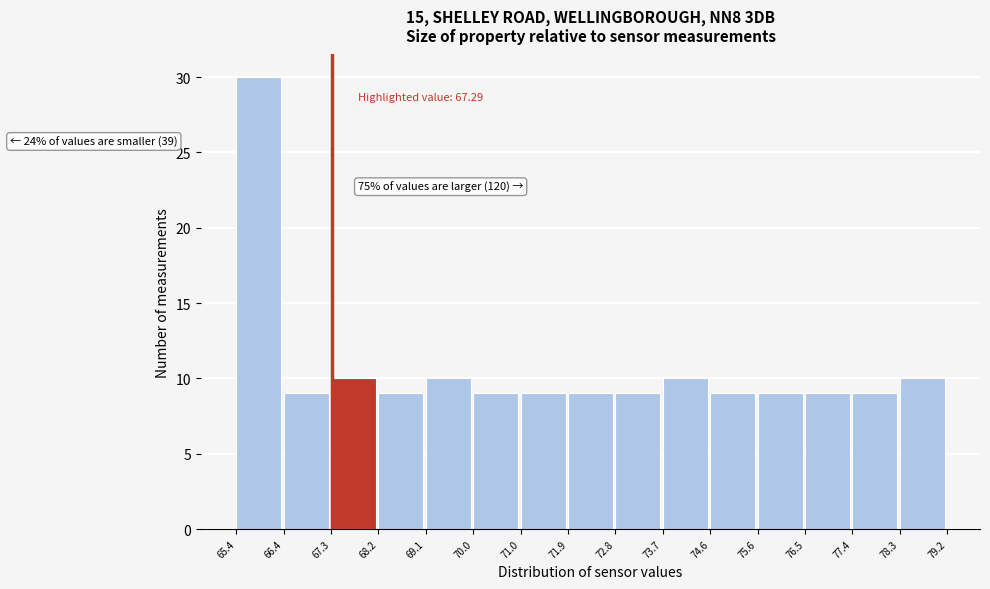

Over which range of the x-axis is the bar tallest?

65.4 to 66.4